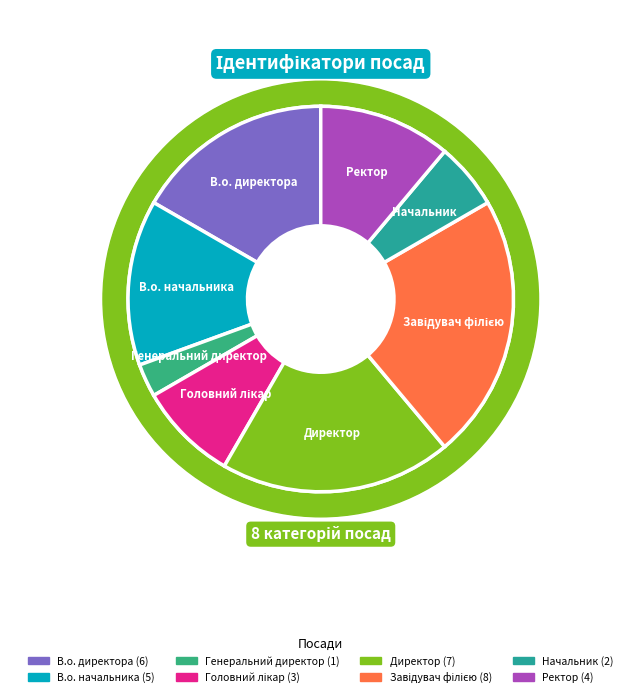

To the nearest percent, what is the combined percentage of В.о. начальника and Головний лікар?

22%